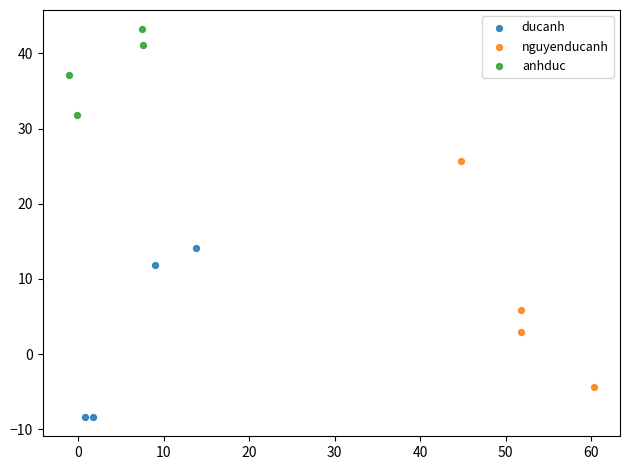

Which series contains the lowest Y value?

ducanh